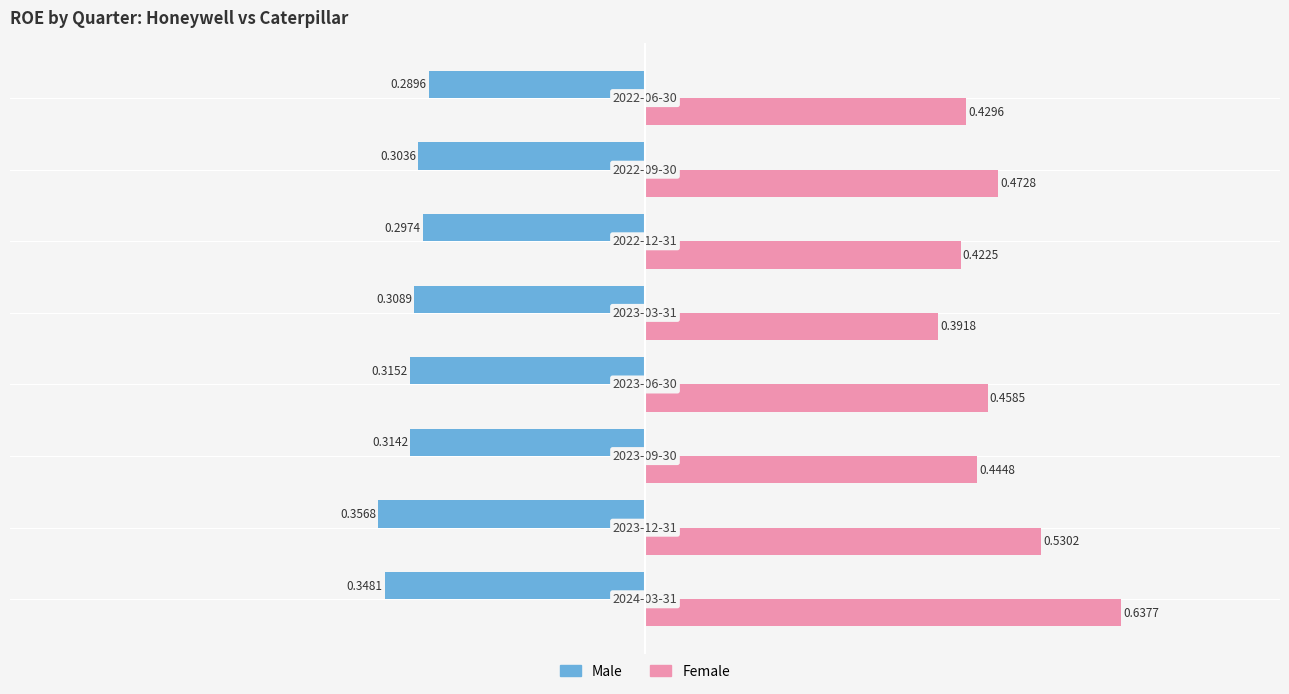

What are all the series names shown in the legend?

Male, Female